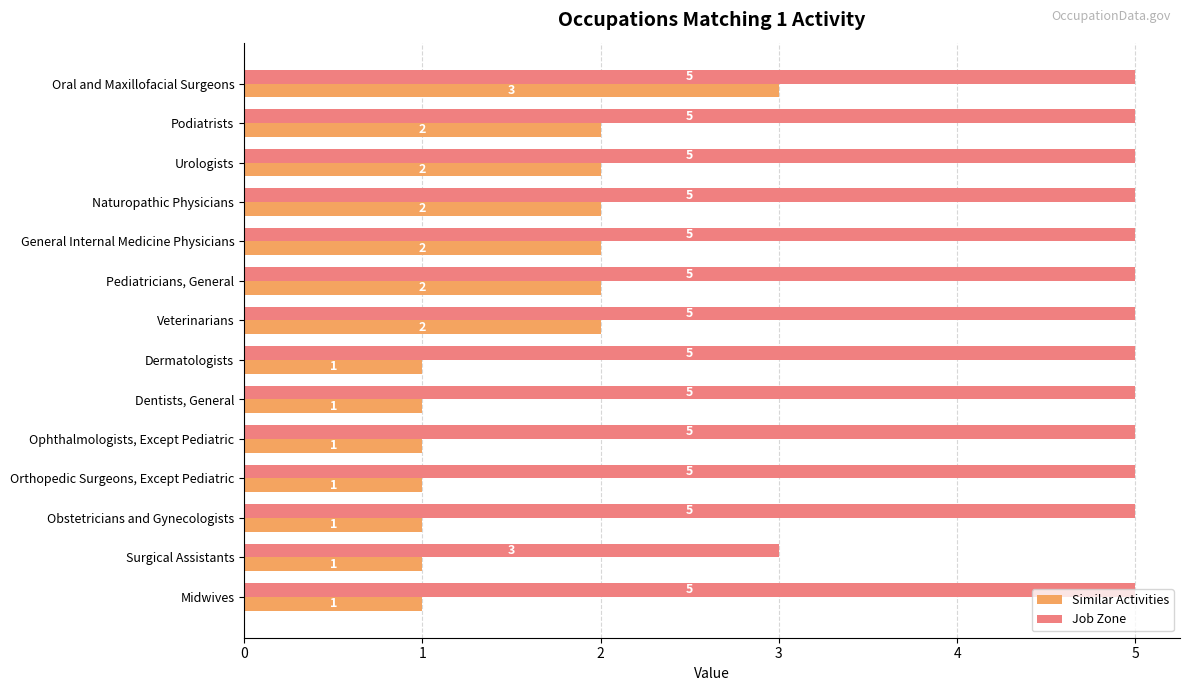

Count the number of data series in this chart.

2